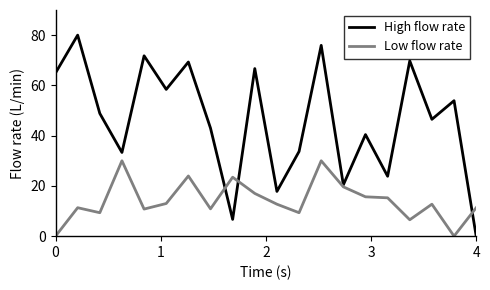

How many lines are shown in the chart?

2